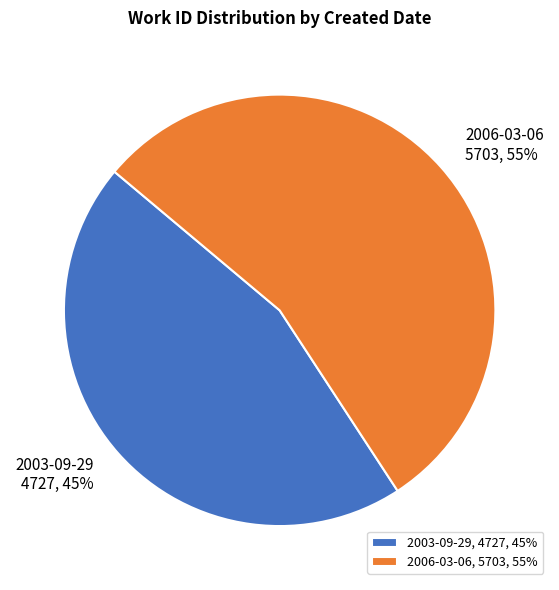

To the nearest percent, what portion does 2006-03-06 represent?

55%